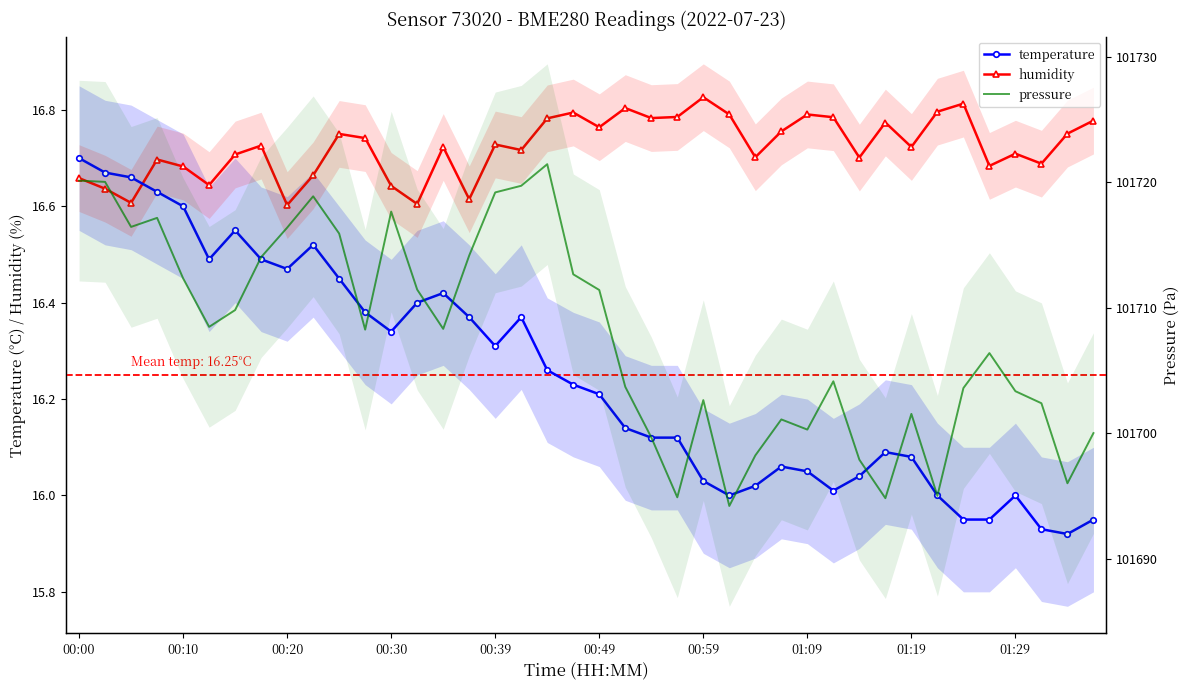

Reading right to left, what are all the values shown in this chart?

temperature: 15.9	15.9	15.9	16.0	15.9	15.9	16.0	16.1	16.1	16.0	16.0	16.1	16.1	16.0	16.0	16.0	16.1	16.1	16.1	16.2	16.2	16.3	16.4	16.3	16.4	16.4	16.4	16.3	16.4	16.4	16.5	16.5	16.5	16.6	16.5	16.6	16.6	16.7	16.7	16.7
humidity: 16.8	16.8	16.7	16.7	16.7	16.8	16.8	16.7	16.8	16.7	16.8	16.8	16.8	16.7	16.8	16.8	16.8	16.8	16.8	16.8	16.8	16.8	16.7	16.7	16.6	16.7	16.6	16.6	16.7	16.8	16.7	16.6	16.7	16.7	16.6	16.7	16.7	16.6	16.6	16.7
pressure: 101700.0	101696.0	101702.4	101703.3	101706.4	101703.6	101695.0	101701.5	101694.8	101697.9	101704.1	101700.3	101701.1	101698.2	101694.2	101702.6	101694.9	101699.7	101703.7	101711.4	101712.7	101721.4	101719.7	101719.2	101714.2	101708.3	101711.4	101717.7	101708.2	101715.9	101718.9	101716.4	101714.0	101709.8	101708.5	101712.3	101717.2	101716.4	101720.0	101720.1